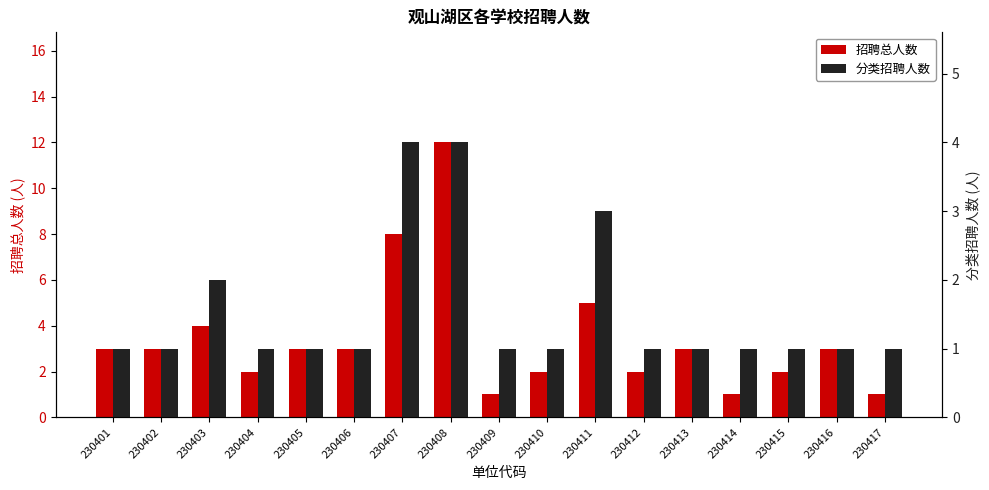

The value of 招聘总人数 at 230401 is 5. True or false?

False